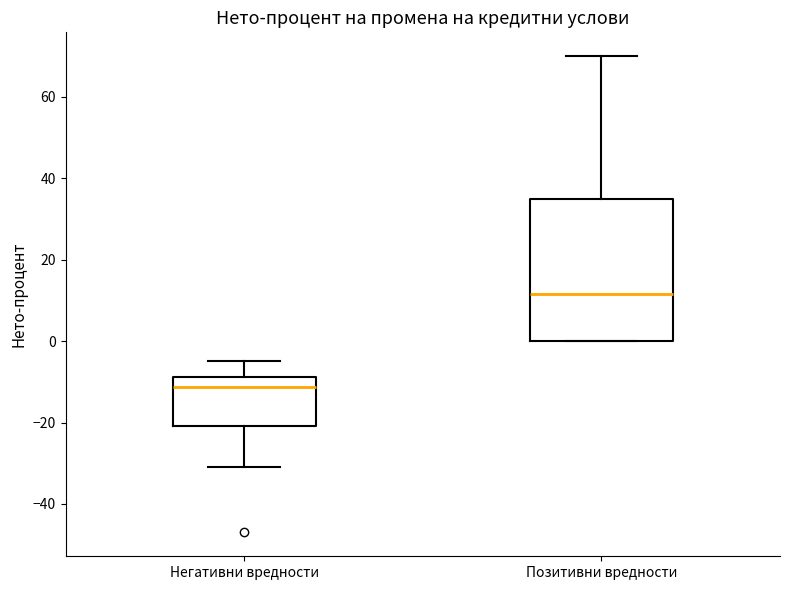

Which box's median line is the lowest?

Негативни вредности